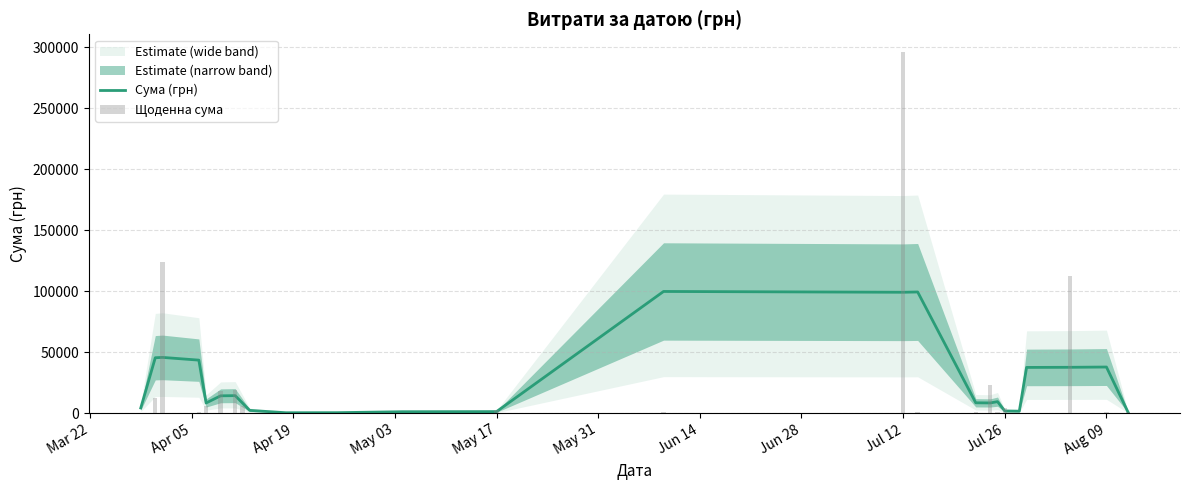

What is the difference between the second highest and second lowest values in the Сума (грн) series?

98892.9